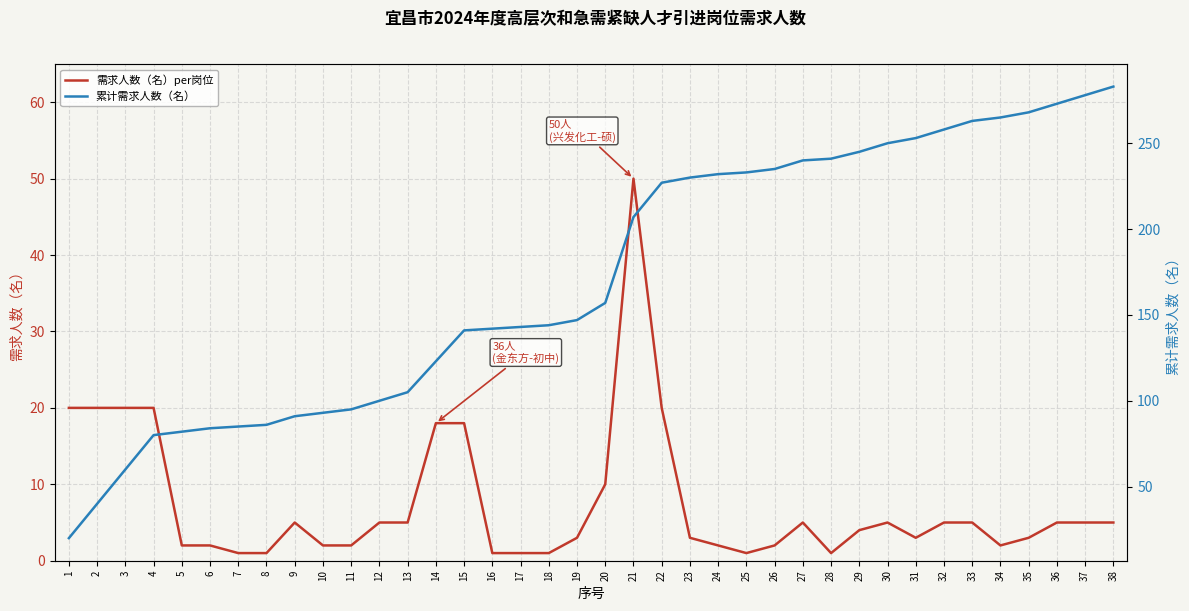

Reading left to right, extract all data points from this chart.

需求人数（名）per岗位: 20	20	20	20	2	2	1	1	5	2	2	5	5	18	18	1	1	1	3	10	50	20	3	2	1	2	5	1	4	5	3	5	5	2	3	5	5	5
累计需求人数（名）: 20	40	60	80	82	84	85	86	91	93	95	100	105	123	141	142	143	144	147	157	207	227	230	232	233	235	240	241	245	250	253	258	263	265	268	273	278	283